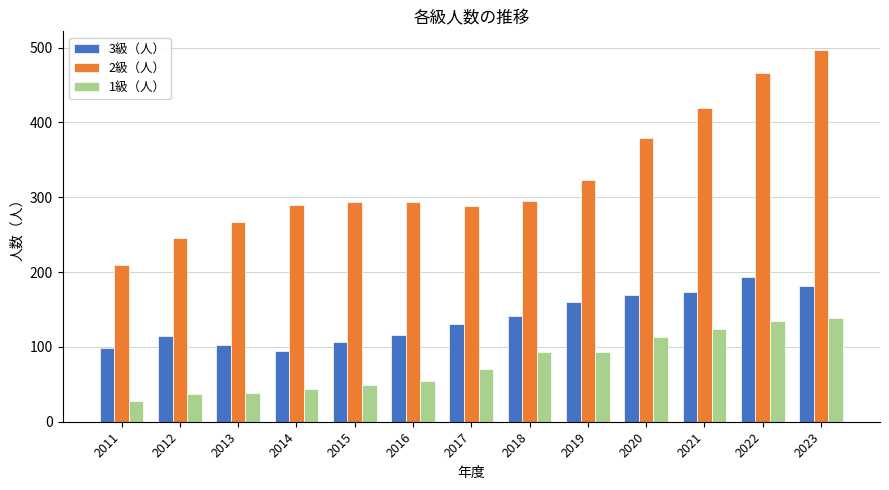

At 2014, list the series in order from smallest to largest.

1級（人）, 3級（人）, 2級（人）